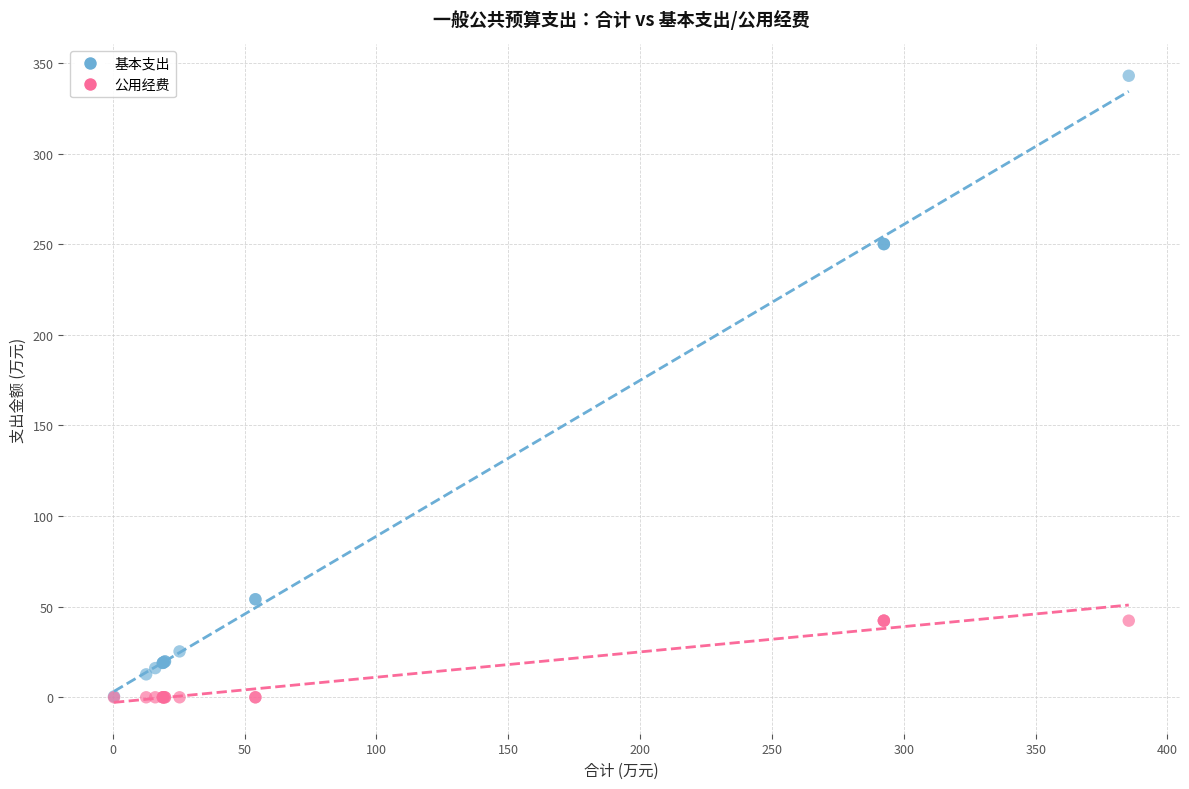

Which series has the widest spread of Y values?

基本支出